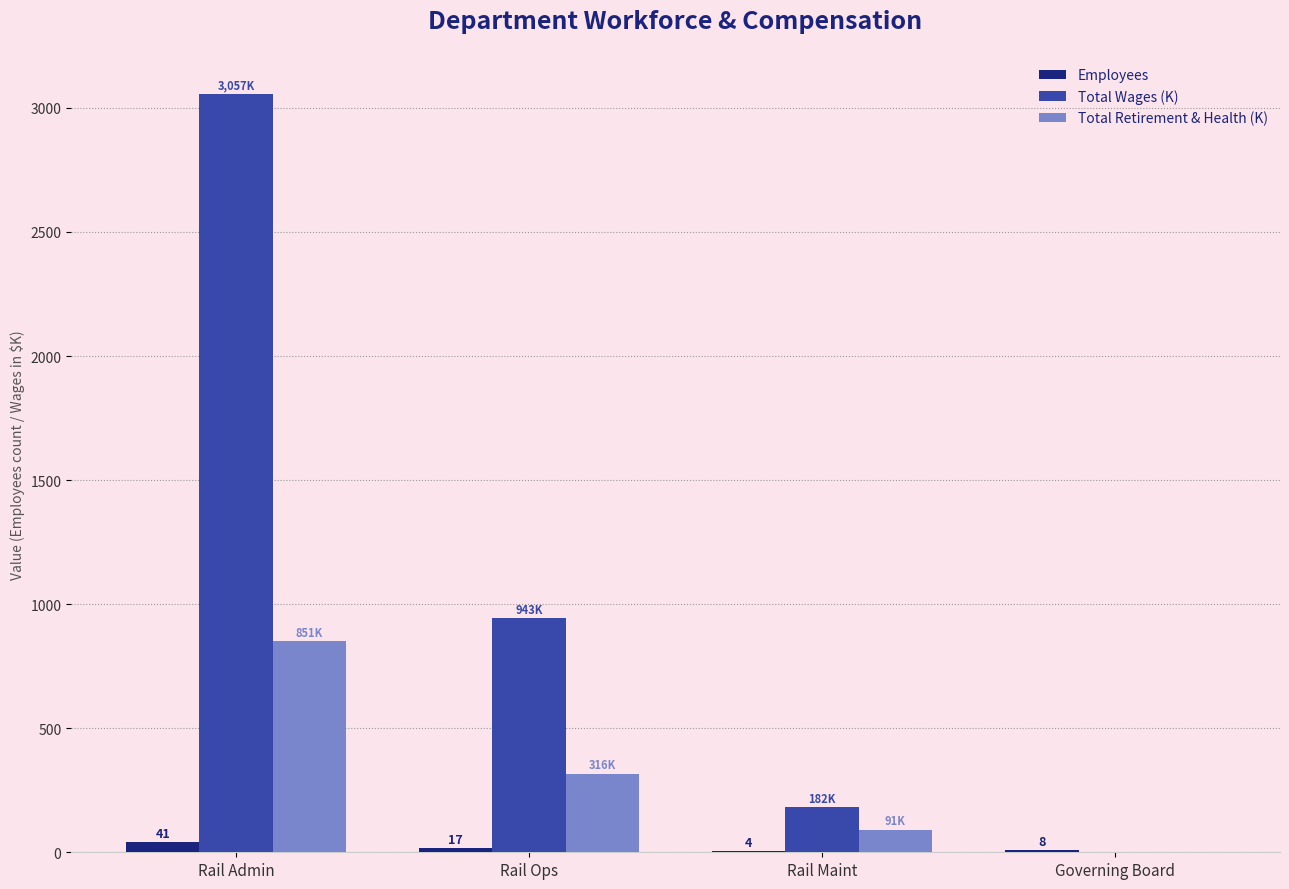

How many values in Total Wages (K) are above zero?

3